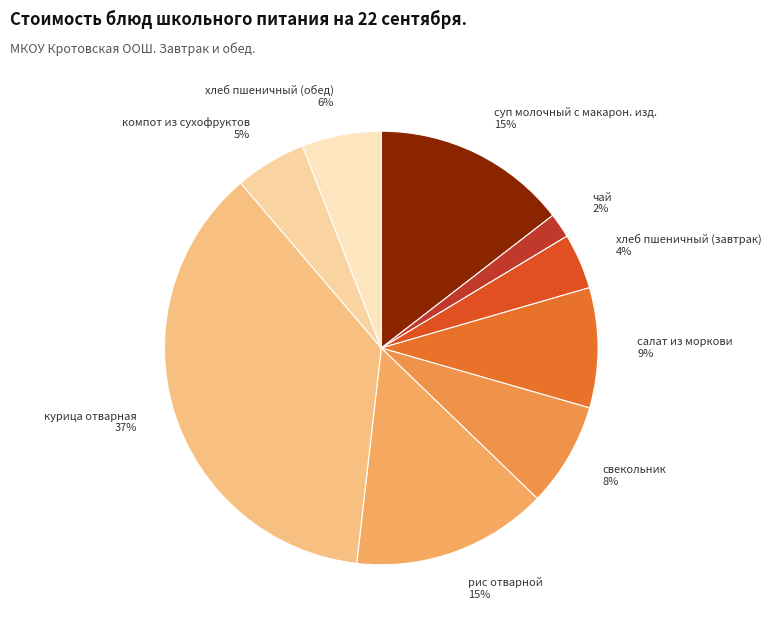

To the nearest percent, what portion does рис отварной represent?

15%